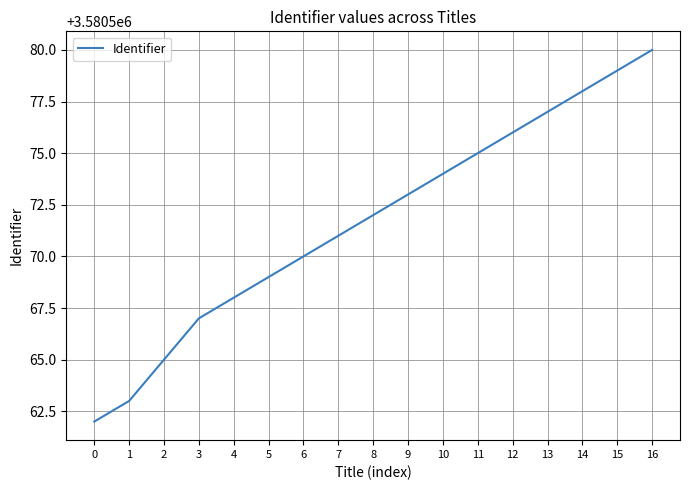

True or false: the data shows 3580568 at 4.

True